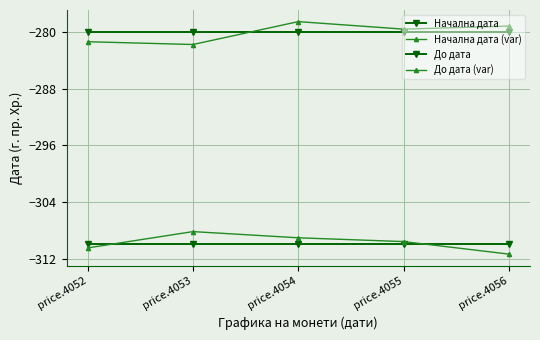

How many lines are shown in the chart?

4